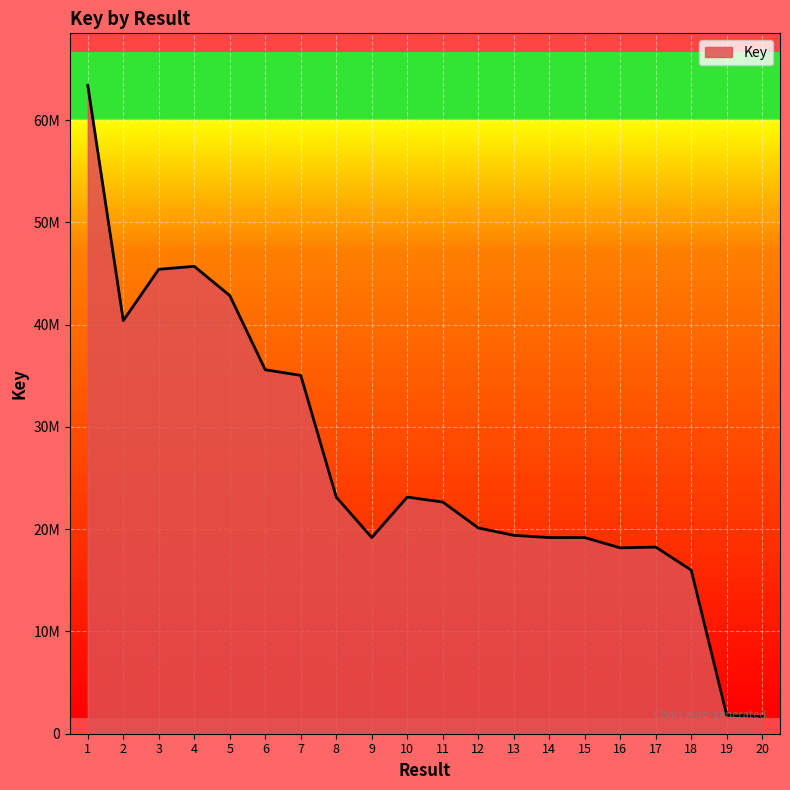

What is the difference between the maximum and minimum values?

61743841